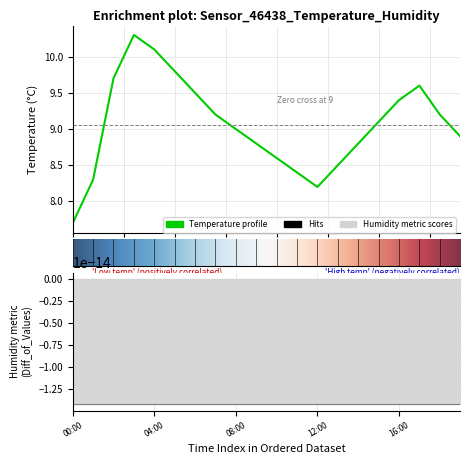

What is the greatest value displayed?

10.3